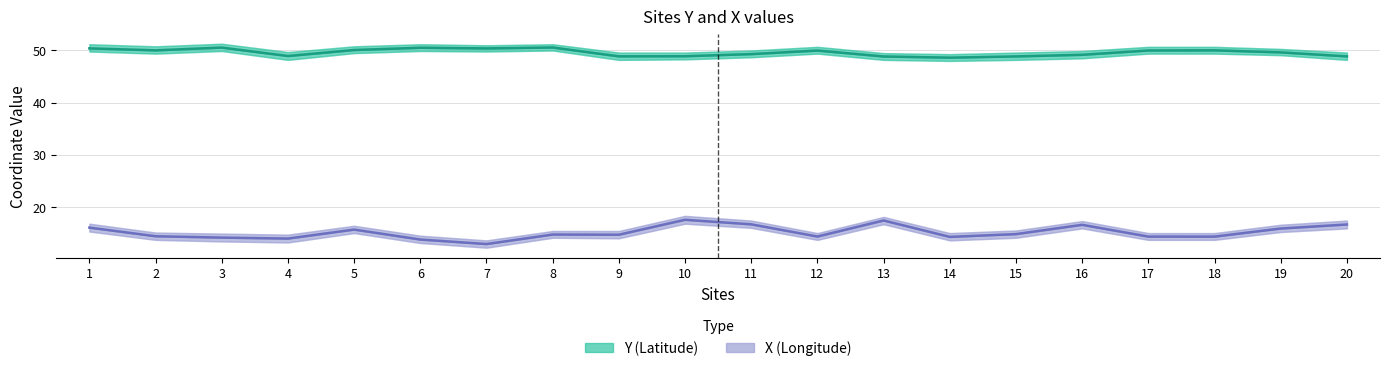

At which category does Y (Latitude) reach its first local valley?

2